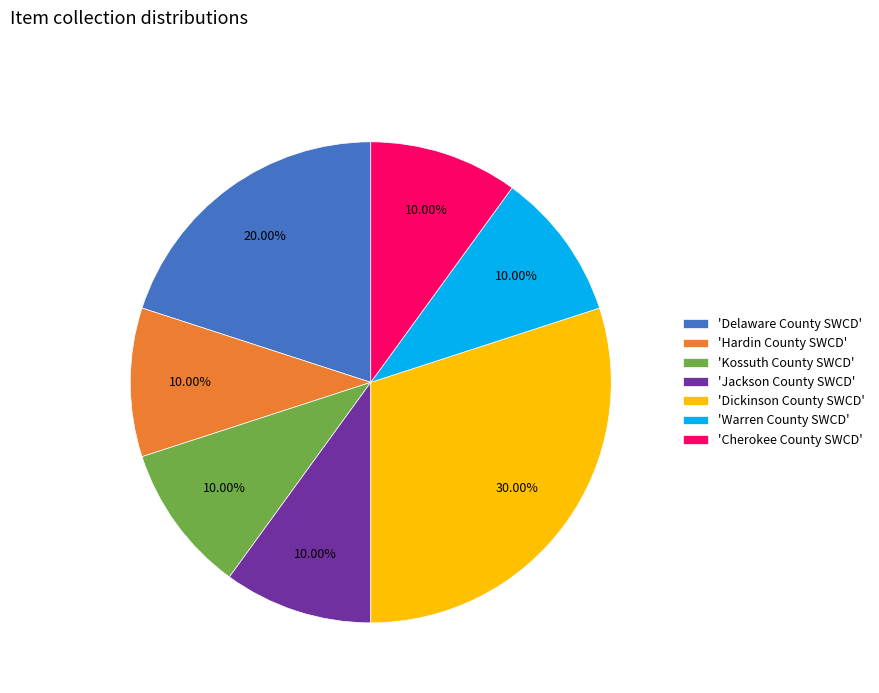

How many segments does this pie chart have?

7